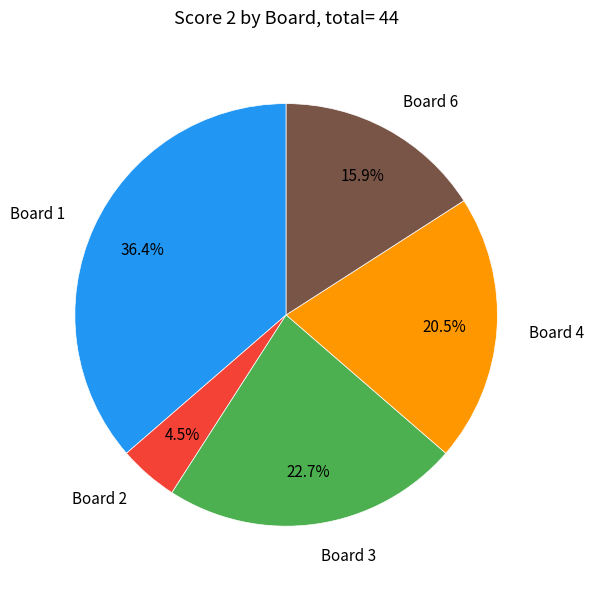

Which category has the biggest portion of the pie?

Board 1